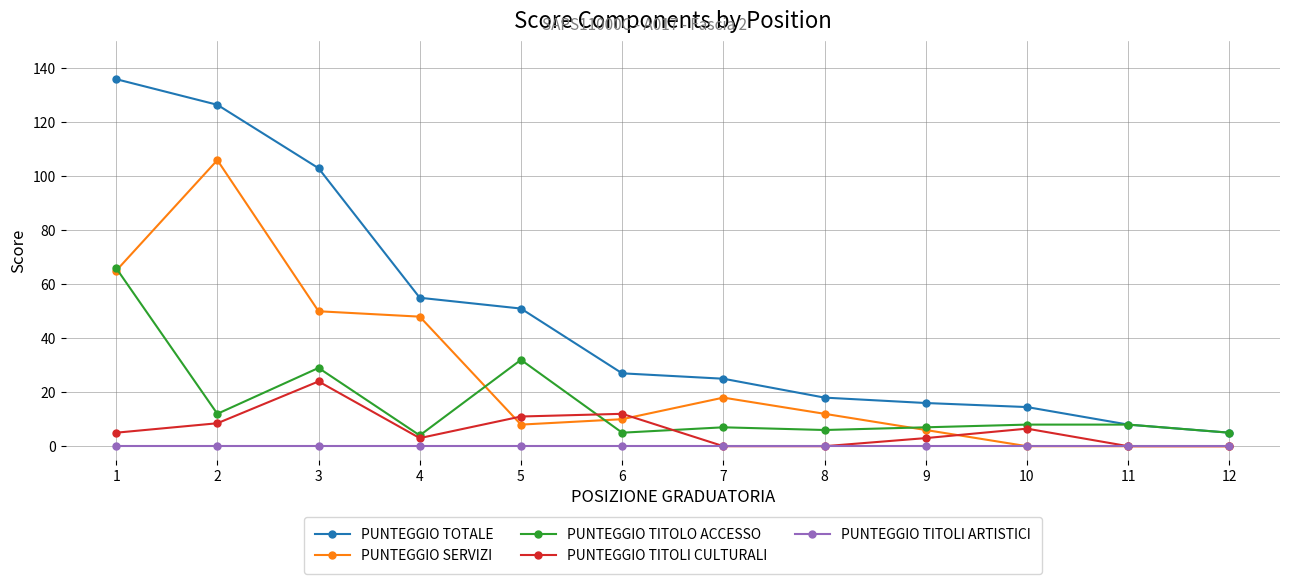

Rank the series at 3 from lowest to highest value.

PUNTEGGIO TITOLI ARTISTICI, PUNTEGGIO TITOLI CULTURALI, PUNTEGGIO TITOLO ACCESSO, PUNTEGGIO SERVIZI, PUNTEGGIO TOTALE